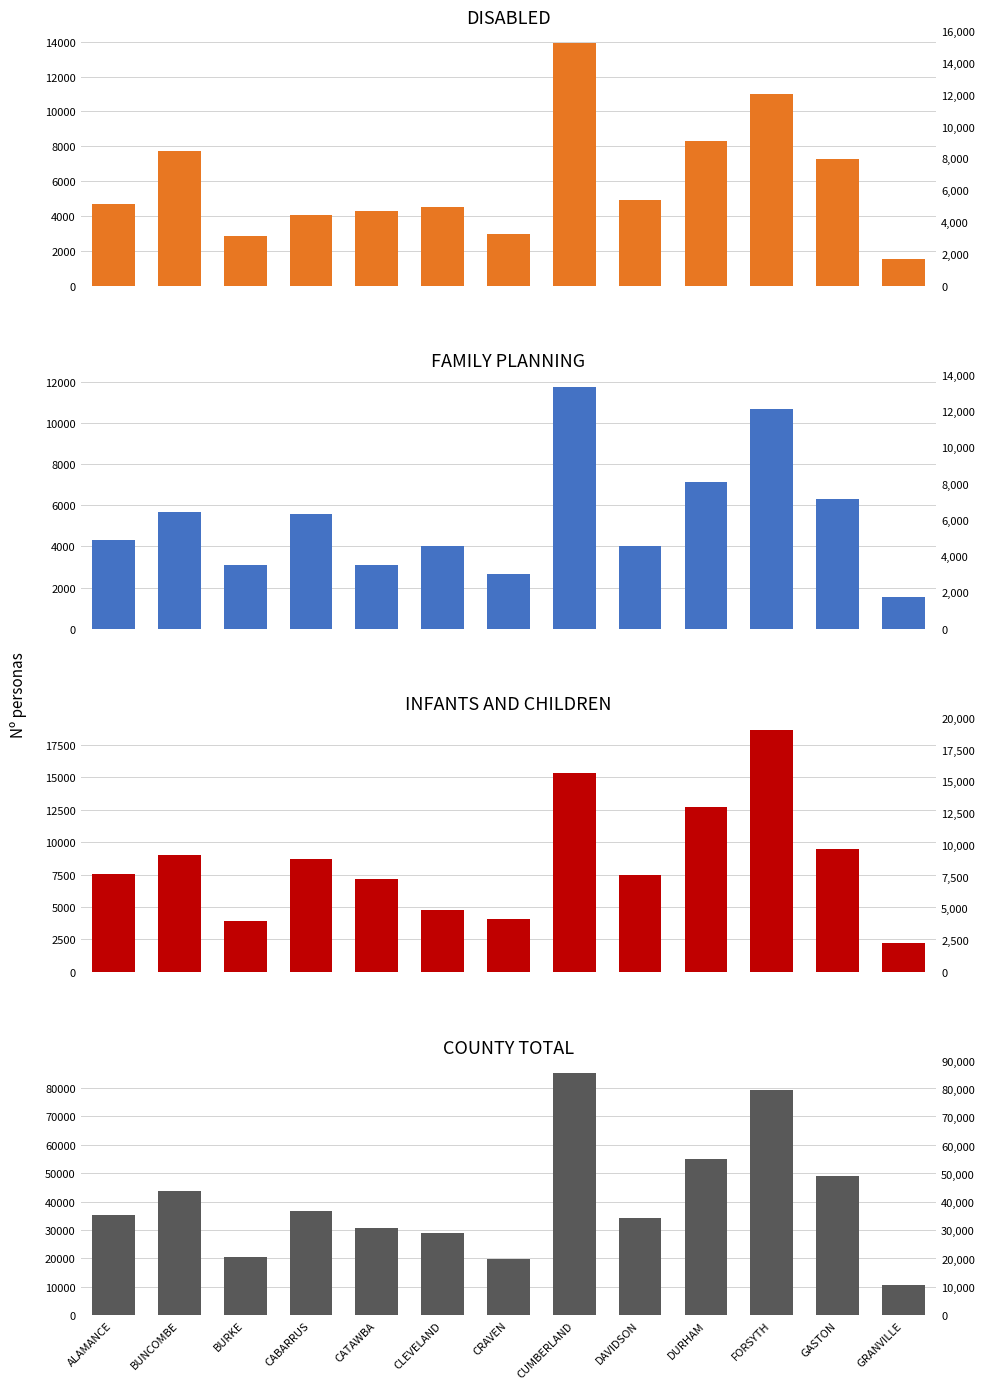

What is the sum of all INFANTS AND CHILDREN values?

110965